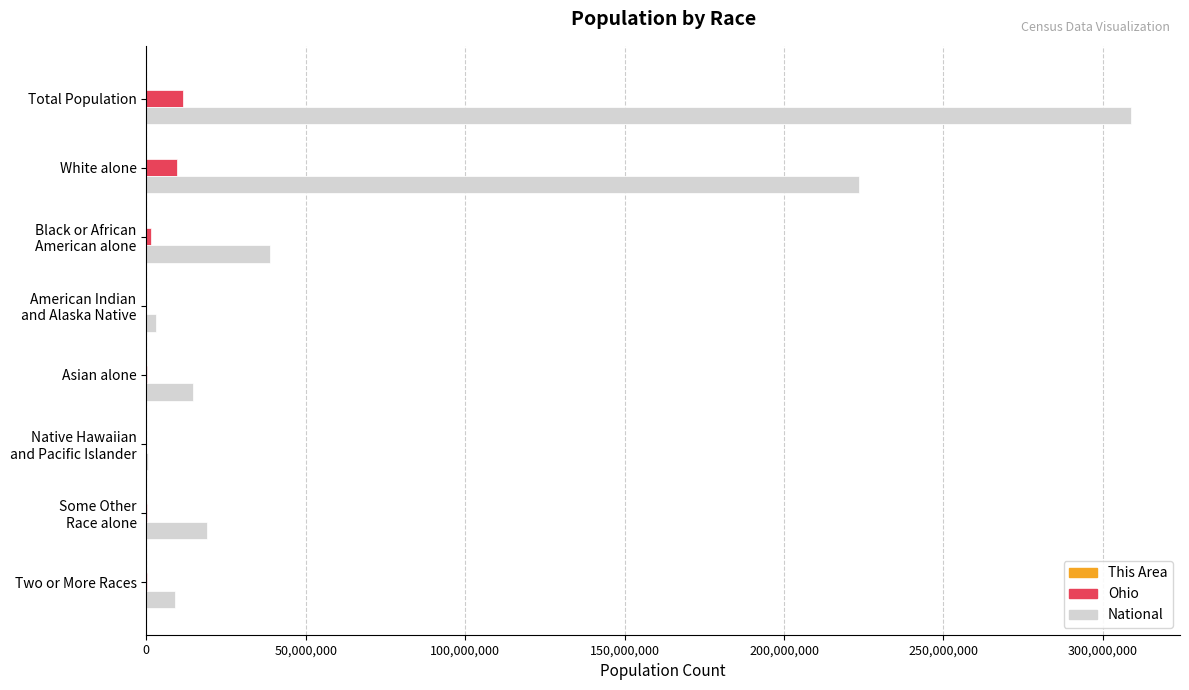

At which category is the sum across all series the highest?

Total Population